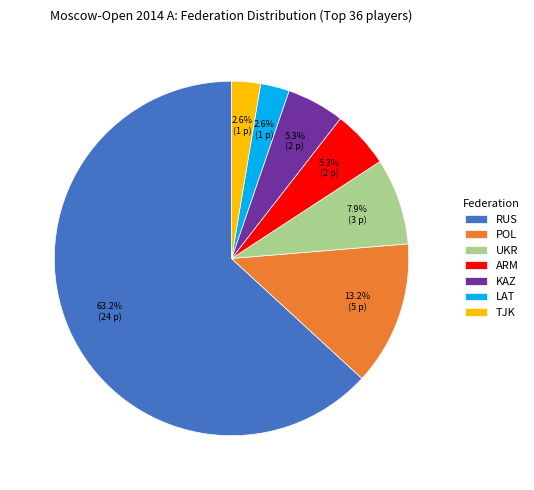

Approximately how many times larger is the value at TJK compared to LAT?

1.0